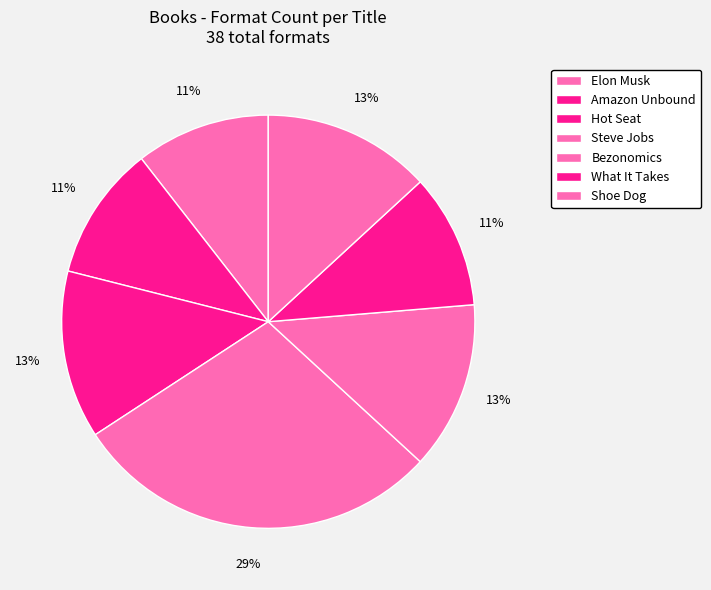

Does any single category account for the majority?

No